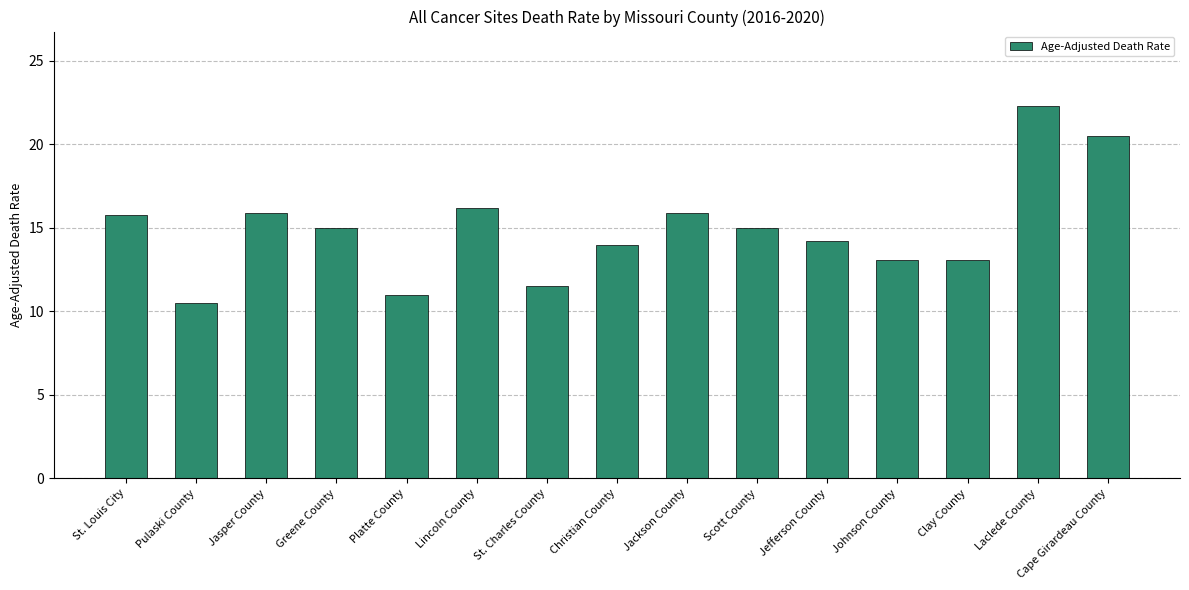

What is the sum of the values at Christian County and Pulaski County?

24.5